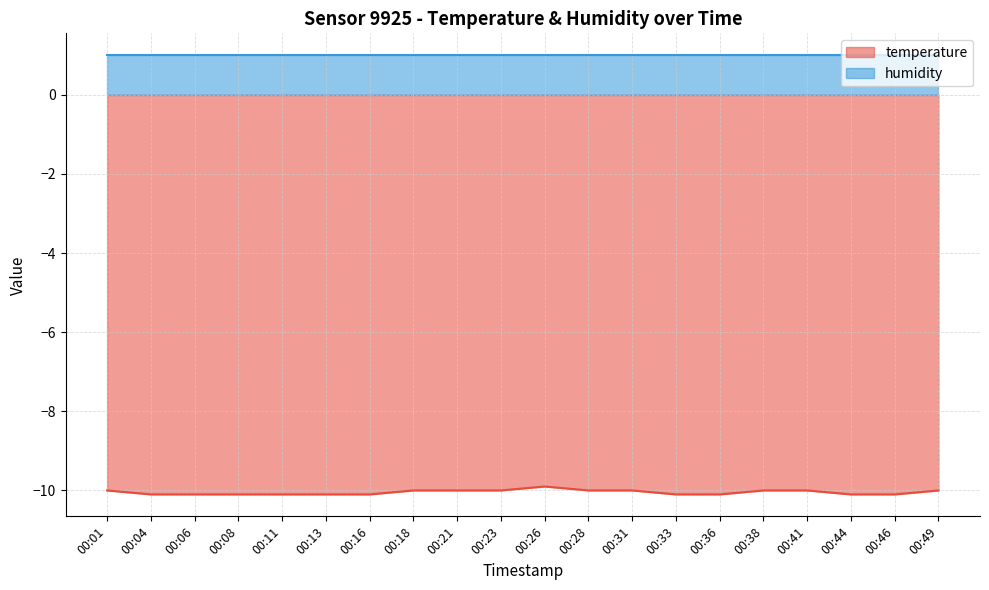

Count the number of categories in the chart.

20